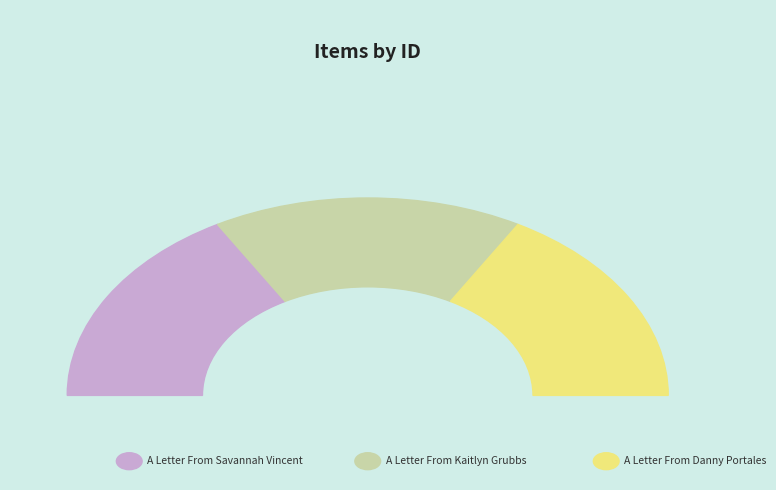

To the nearest percent, what portion does A Letter From Savannah Vincent represent?

33%